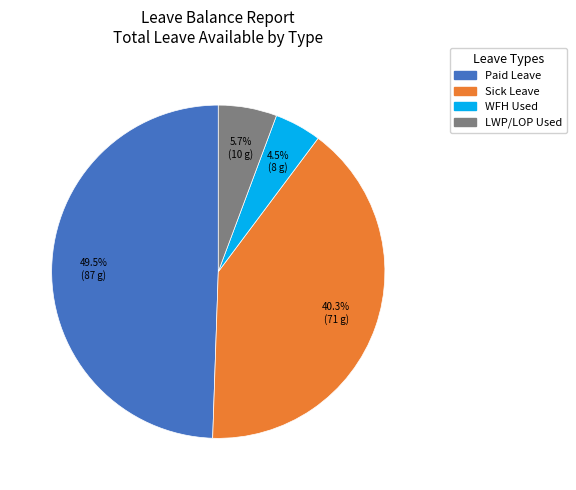

Is there a majority slice in this chart?

No